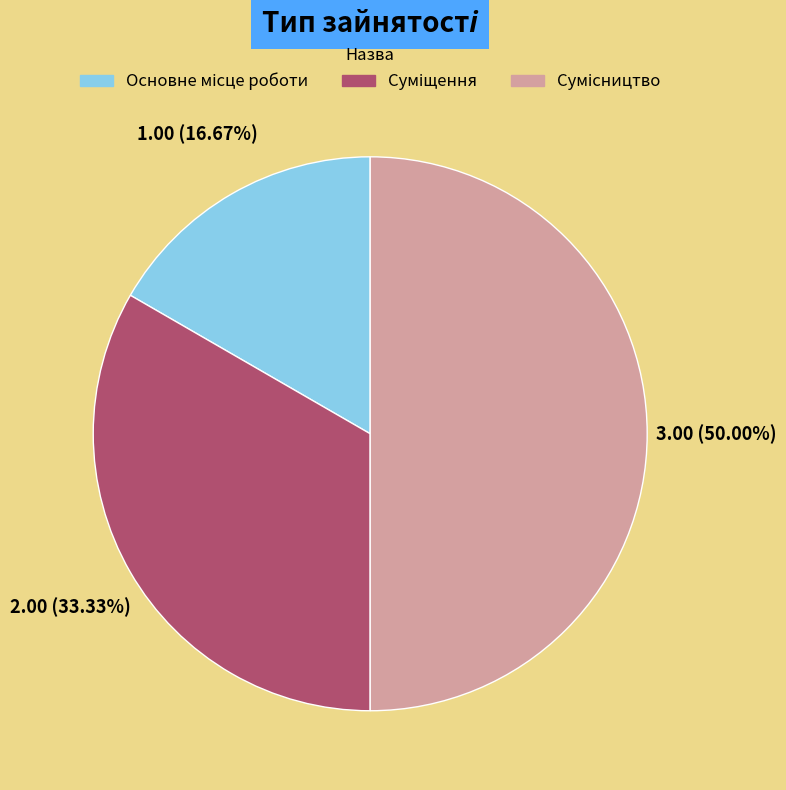

To the nearest percent, what is the combined percentage of Основне місце роботи and Суміщення?

50%